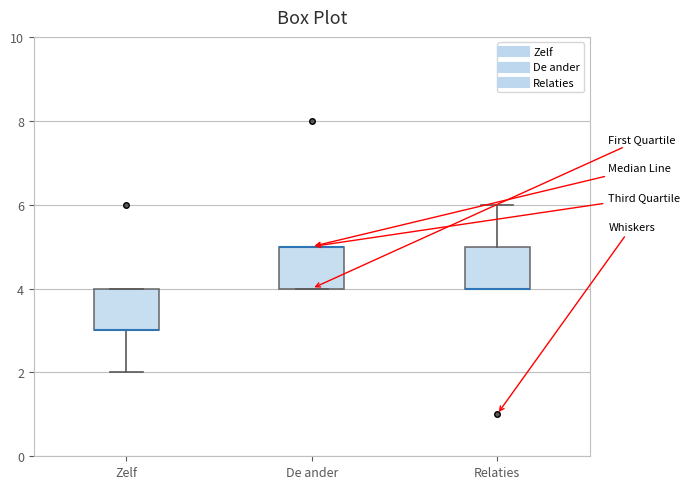

Reading left to right, read every box against the y-axis: the position of its median line, the range the box covers, and the ends of its whiskers. The values are not printed on the chart, so give them approximately, as read against the axis.

Zelf: median 3 (drawn on the box's lower edge), box 3 to 4, whiskers 2 to 4
De ander: median 5 (drawn on the box's upper edge), box 4 to 5, whiskers 4 to 5
Relaties: median 4 (drawn on the box's lower edge), box 4 to 5, whiskers 4 to 6